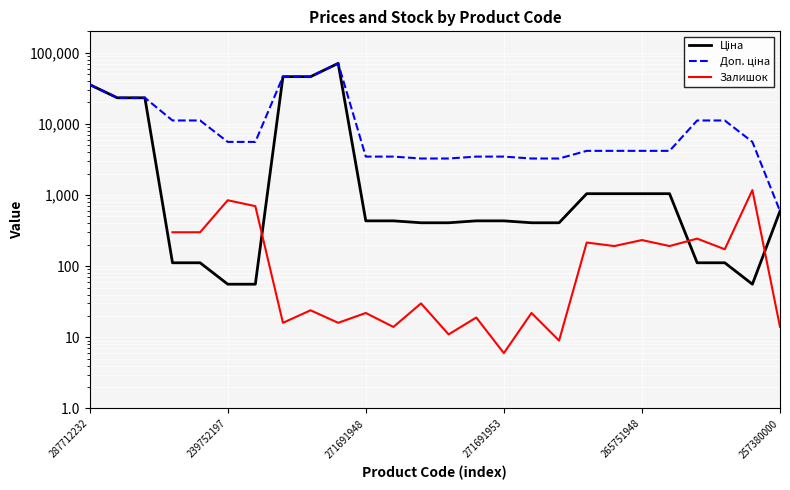

What is the sum of all Доп. ціна values?

351081.4